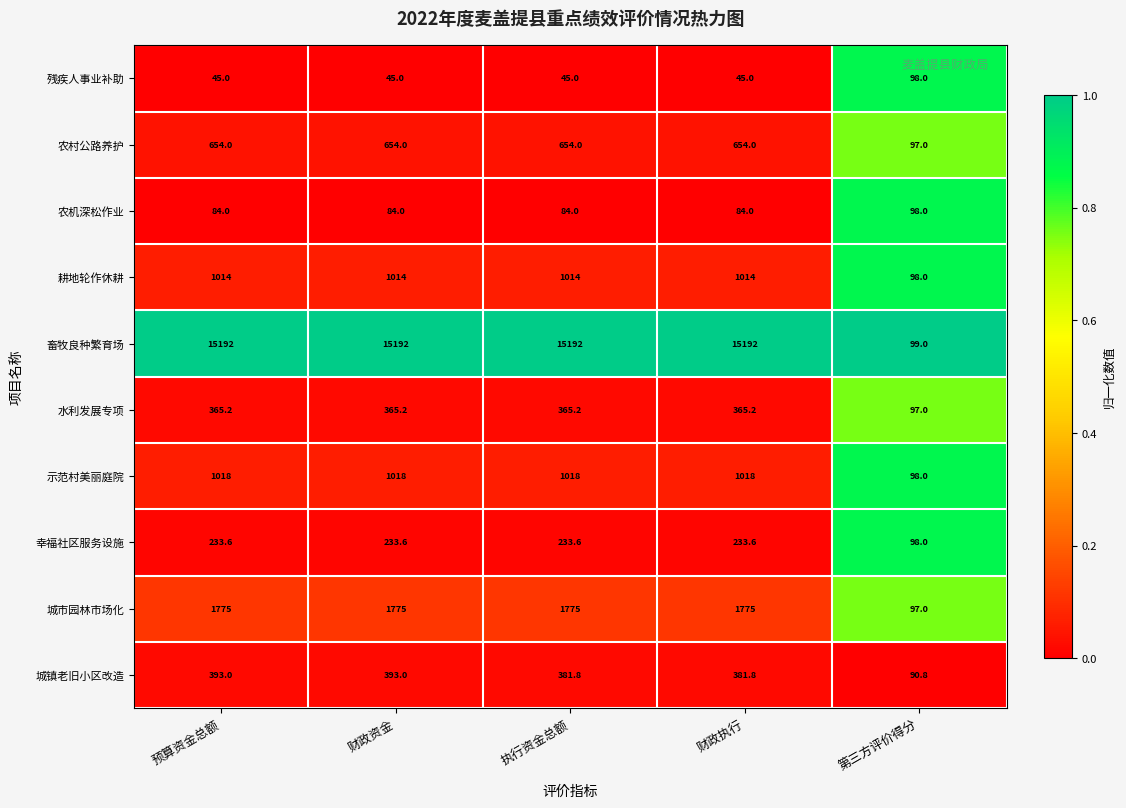

The 示范村美丽庭院 series shows 587.6 at 财政资金. True or false?

False